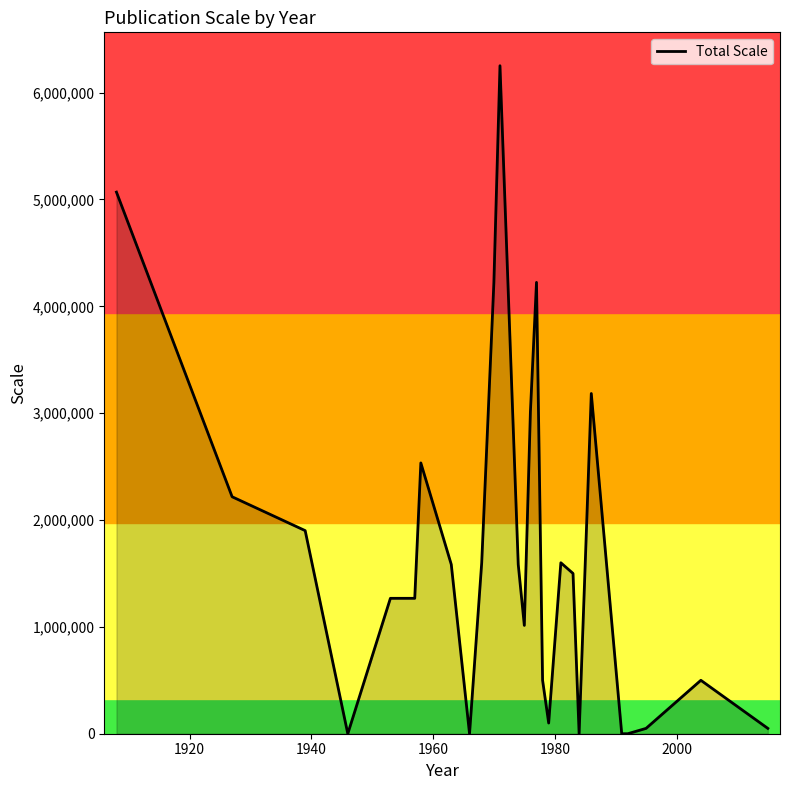

What is the maximum value shown in the chart?

6251520